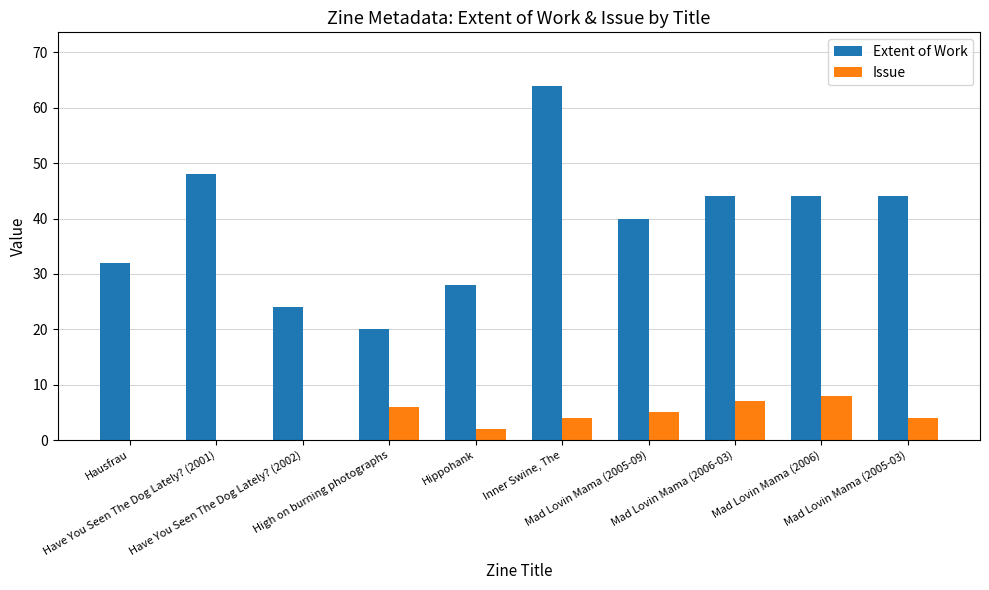

What is the sum of the Extent of Work values at Mad Lovin Mama (2006-03) and Hausfrau?

76